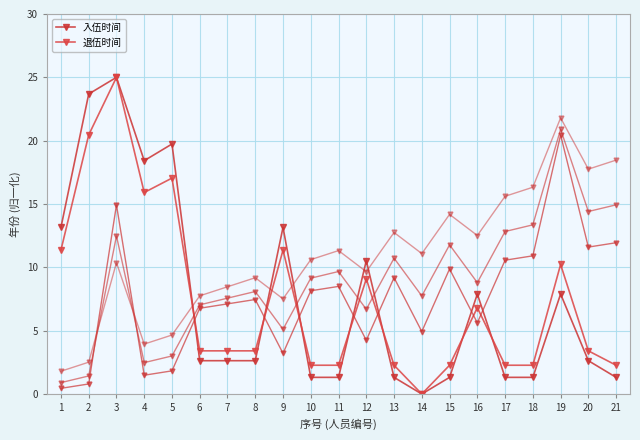

True or false: 入伍时间 and 退伍时间 cross at least once.

True